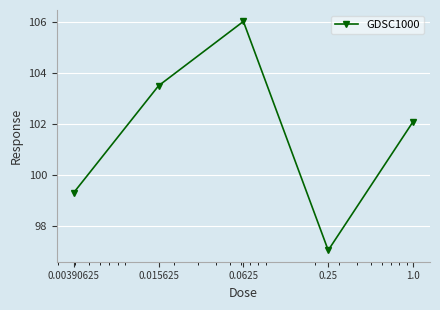

What is the value of the 2nd point from the left?

103.5